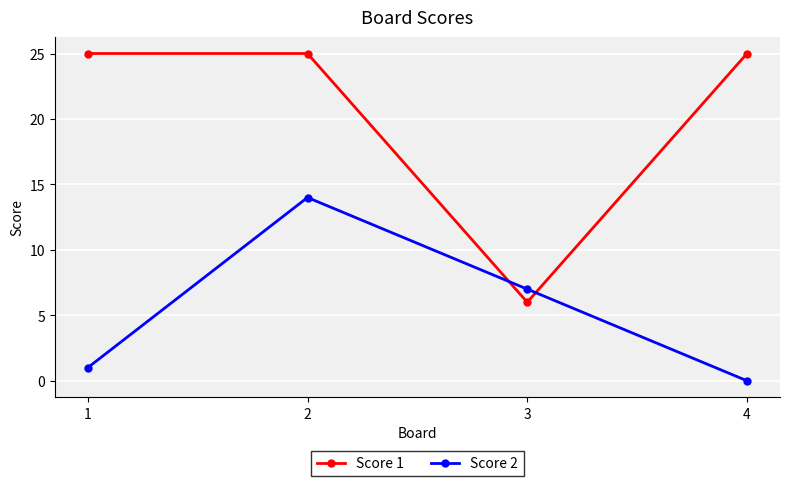

List the labels in order of Score 2 value, smallest first.

4, 1, 3, 2